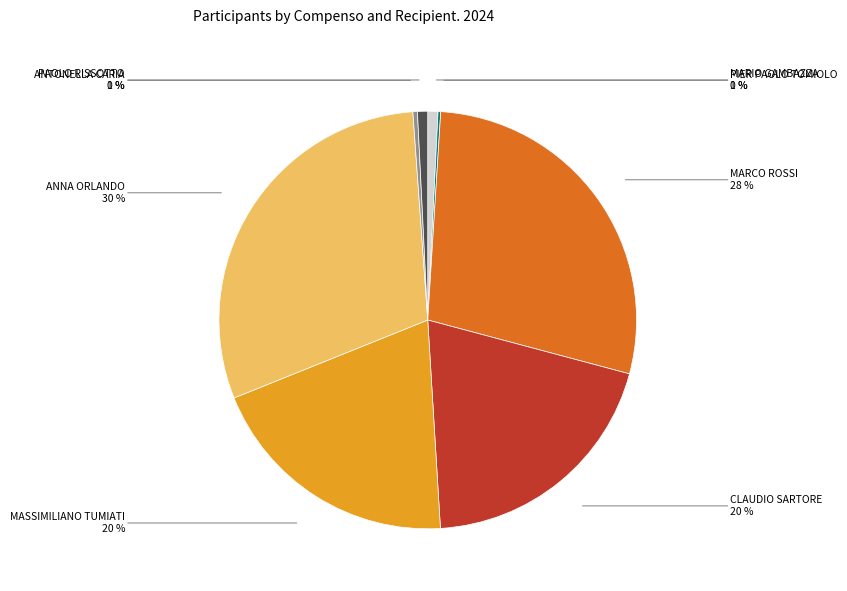

To the nearest percent, what is the difference between the largest and smallest slice percentages?

30%